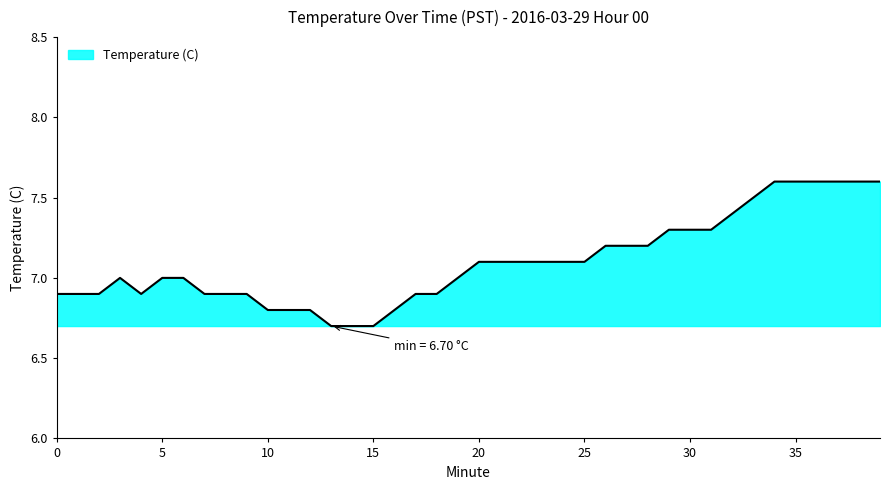

Does the chart display data point markers on the line(s)?

No